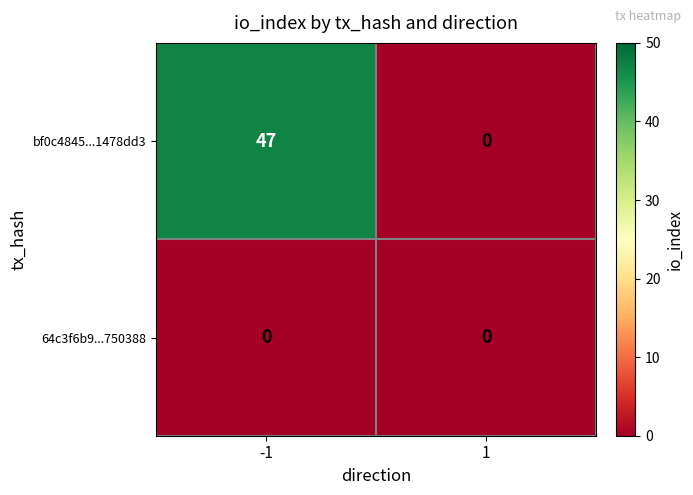

Which series changed the most between -1 and 1?

bf0c4845...1478dd3